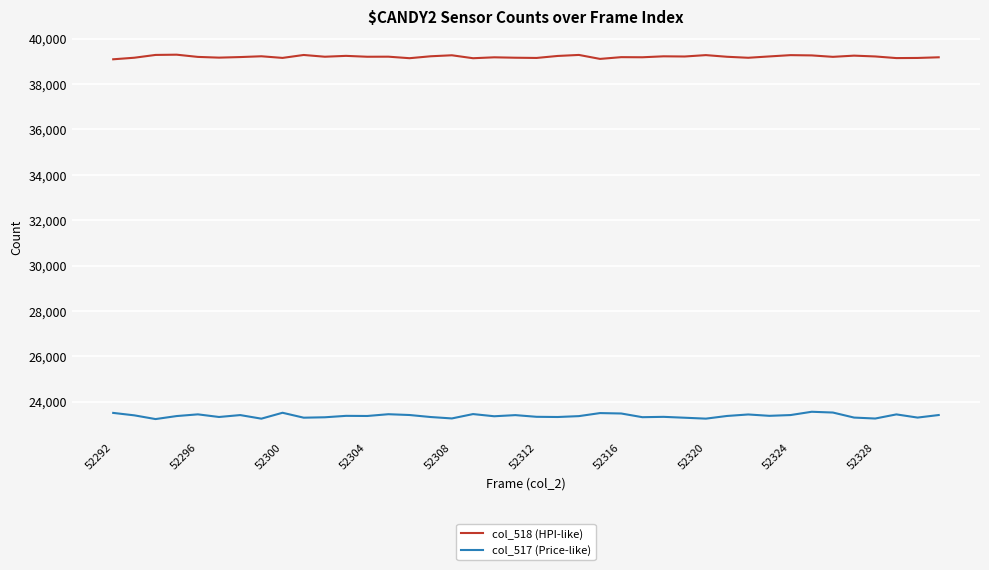

What is the minimum value for col_517 (Price-like)?

23234